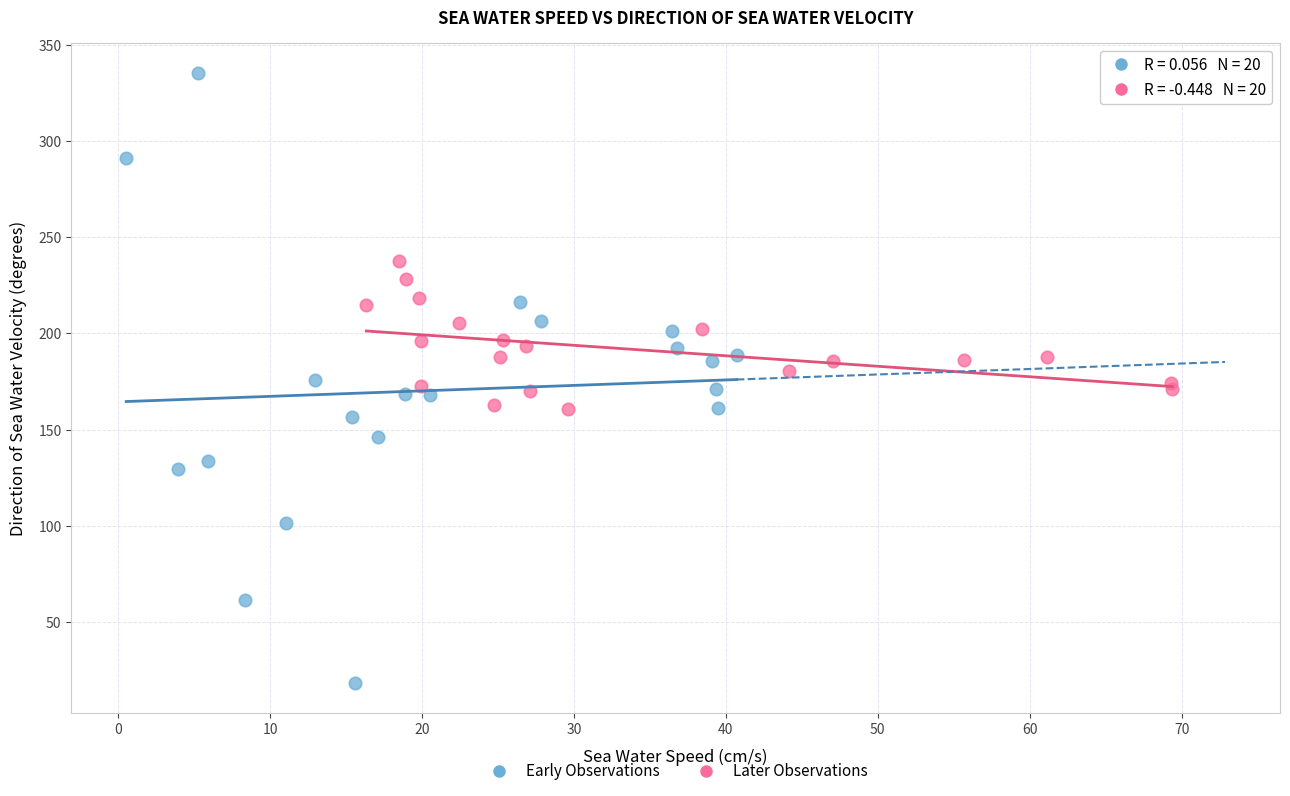

Which series reaches the maximum Y coordinate?

Early Observations